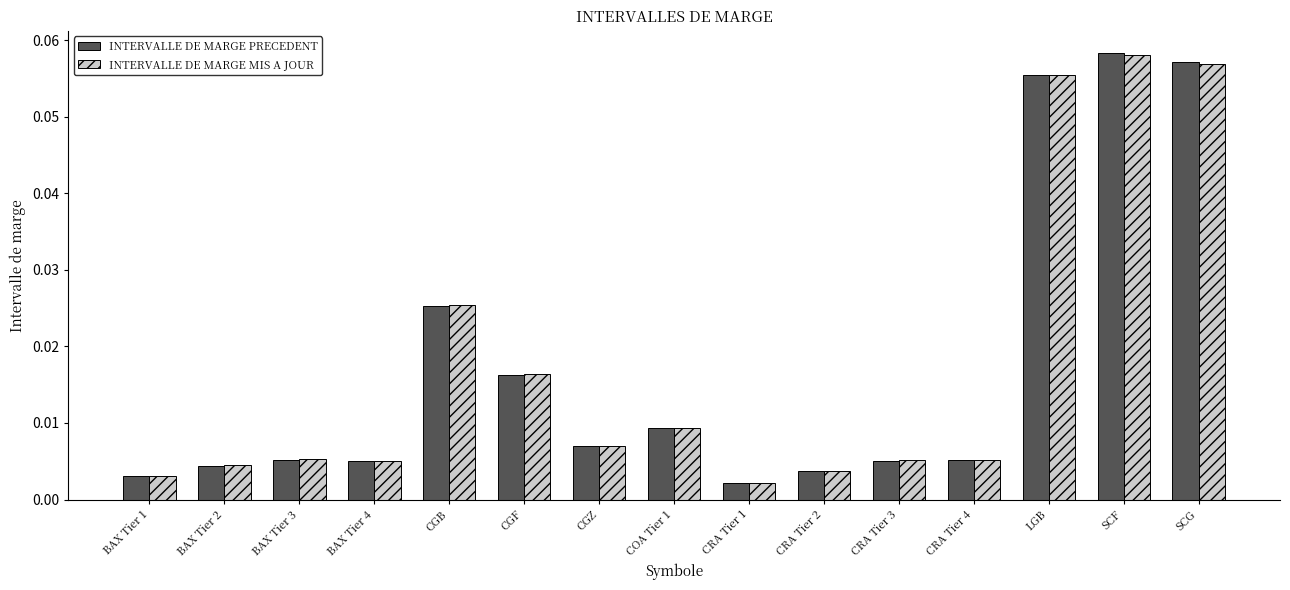

What is the sum of all INTERVALLE DE MARGE PRECEDENT values?

0.3